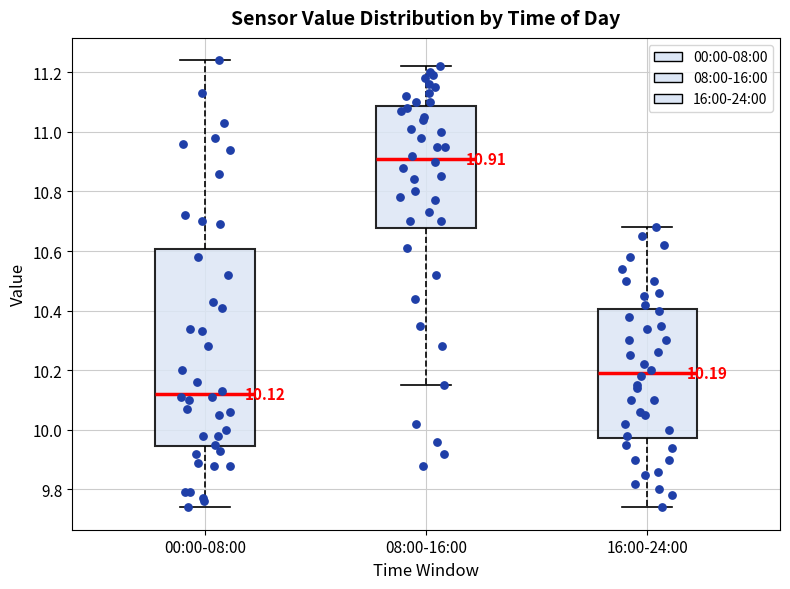

Comparing the boxes themselves (not the whiskers), which one is the tallest?

00:00-08:00